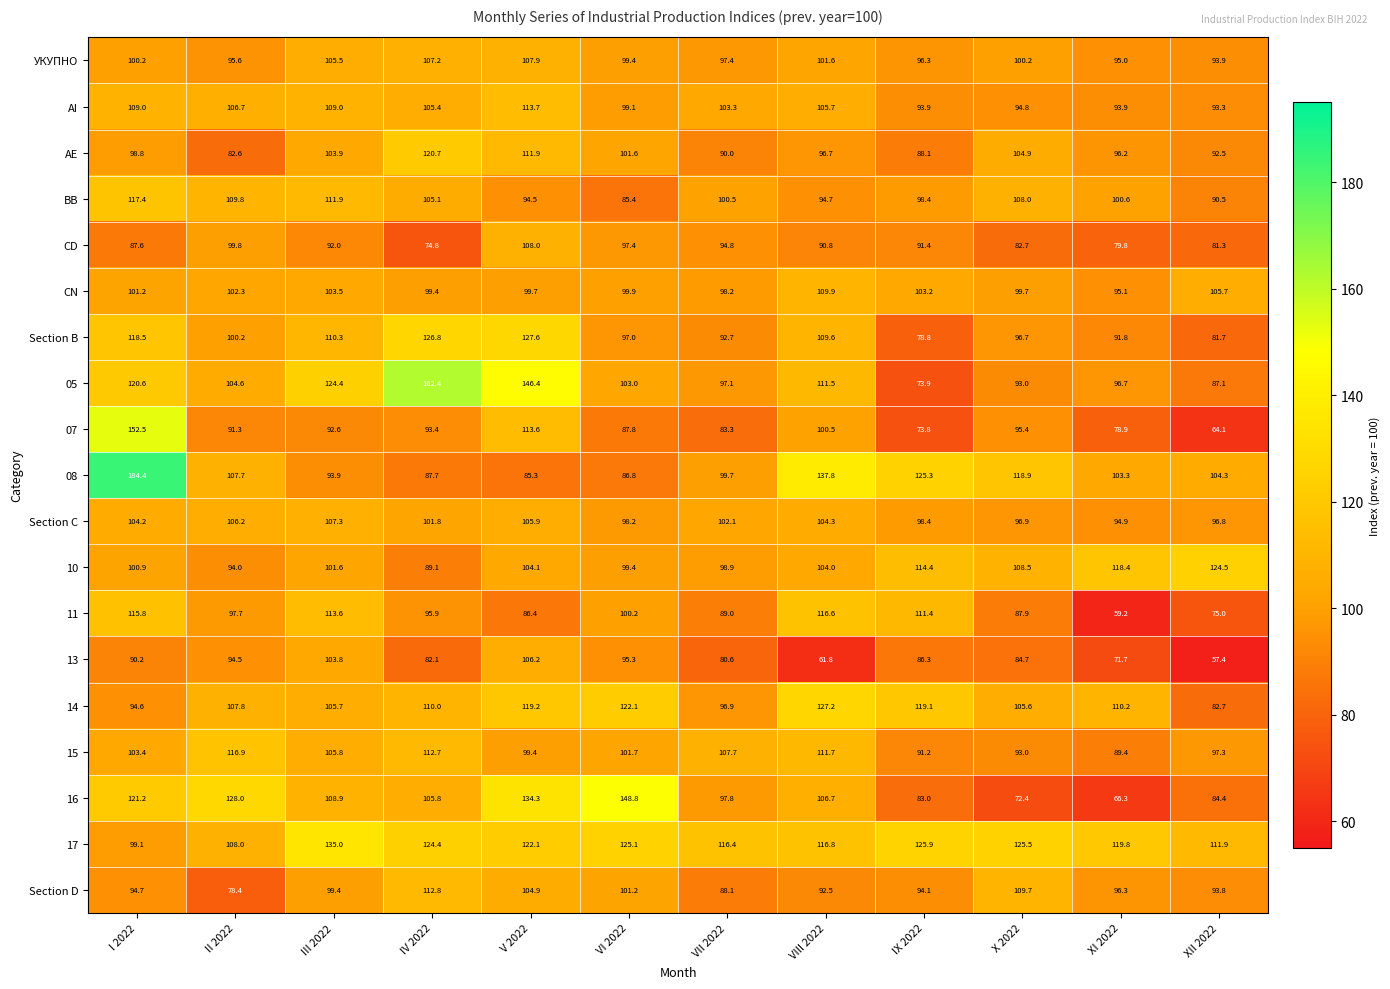

What is the difference between the maximum and minimum values in the 05 series?

88.5